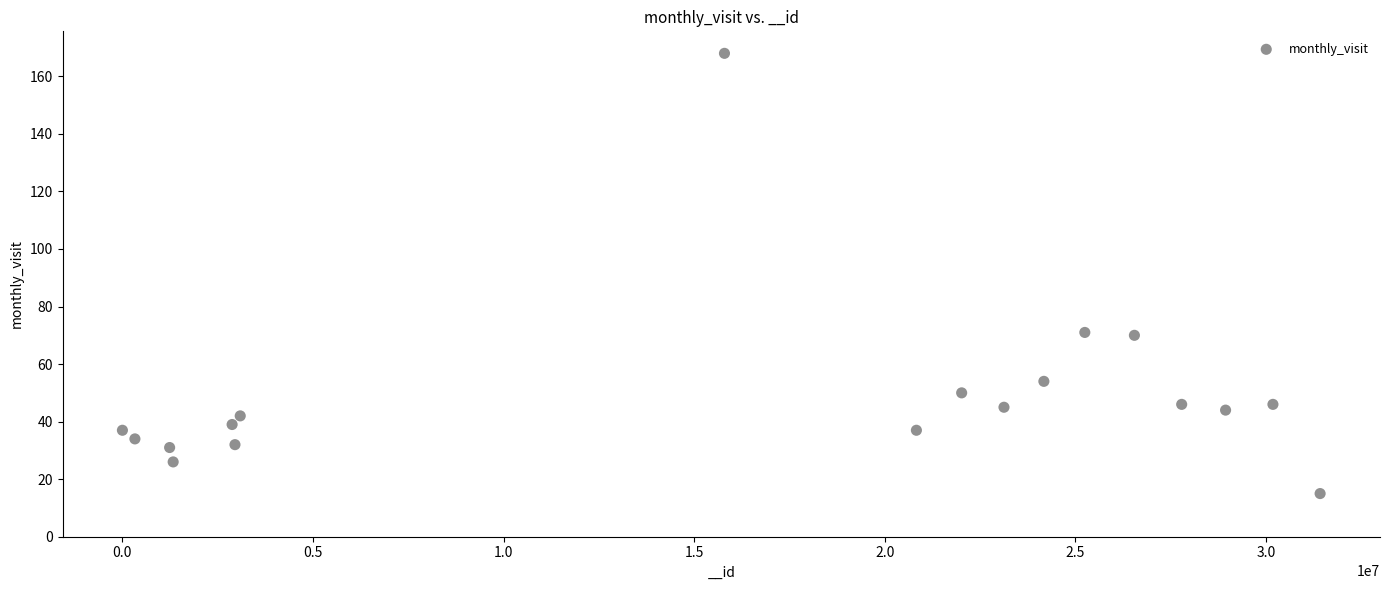

What is the range of X values (max minus min)?

31419562